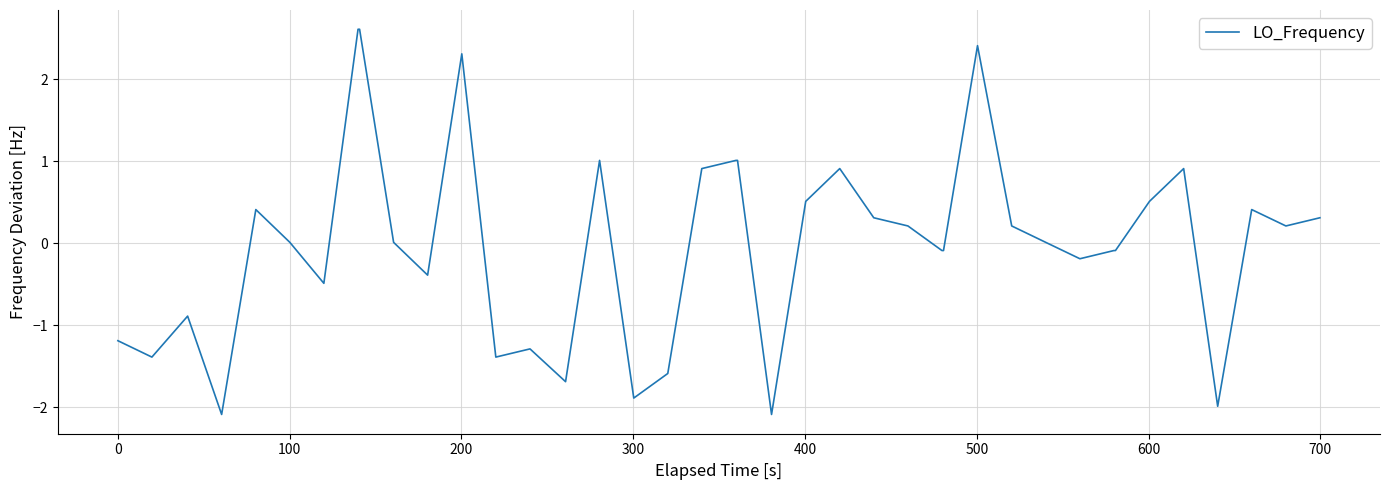

What is the difference between the maximum and minimum values?

4.7